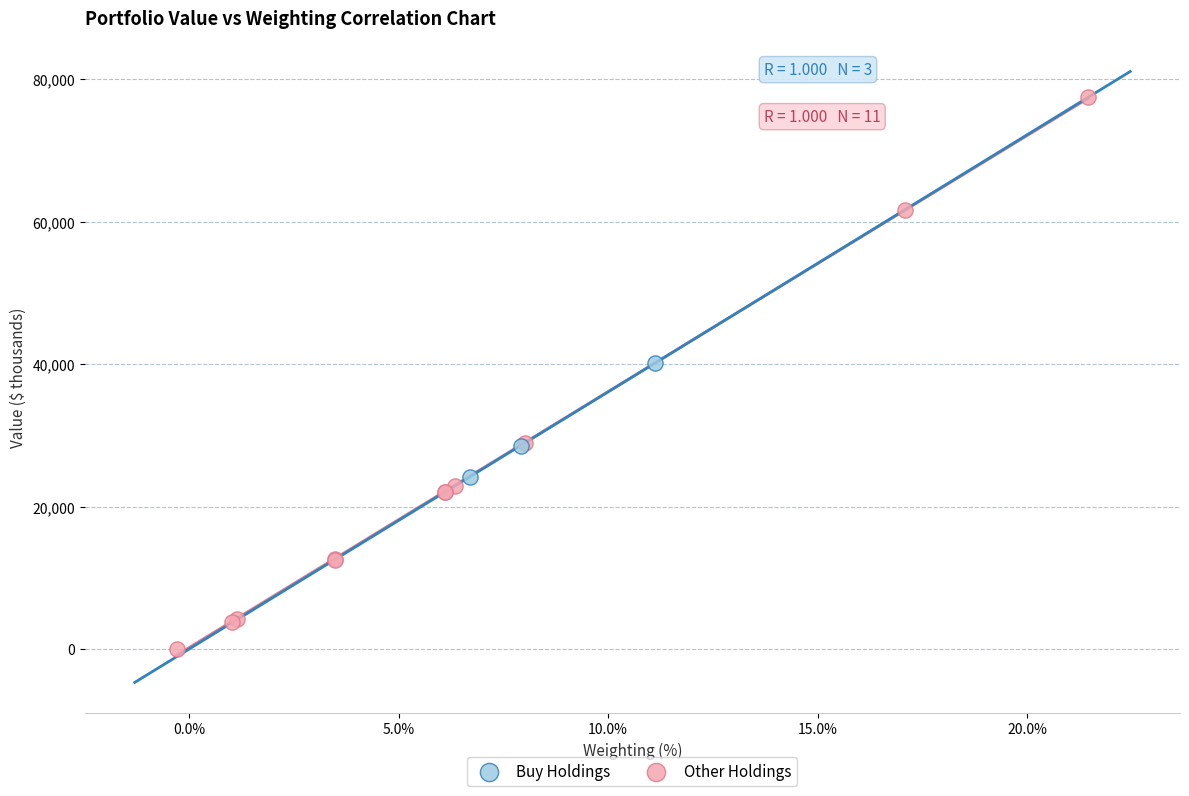

Which series contains the highest Y value?

Other Holdings